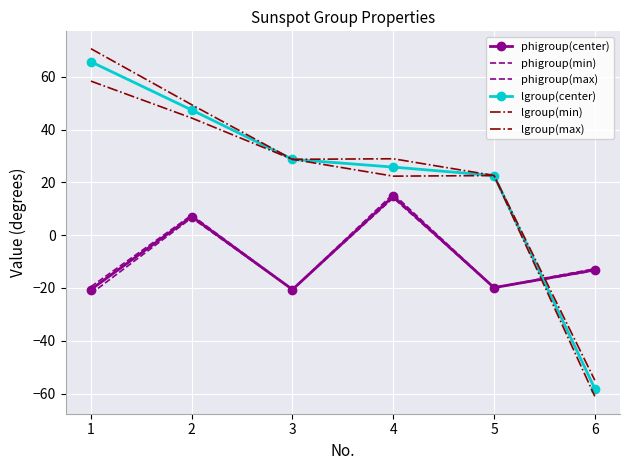

At which label does lgroup(center) reach its minimum?

6